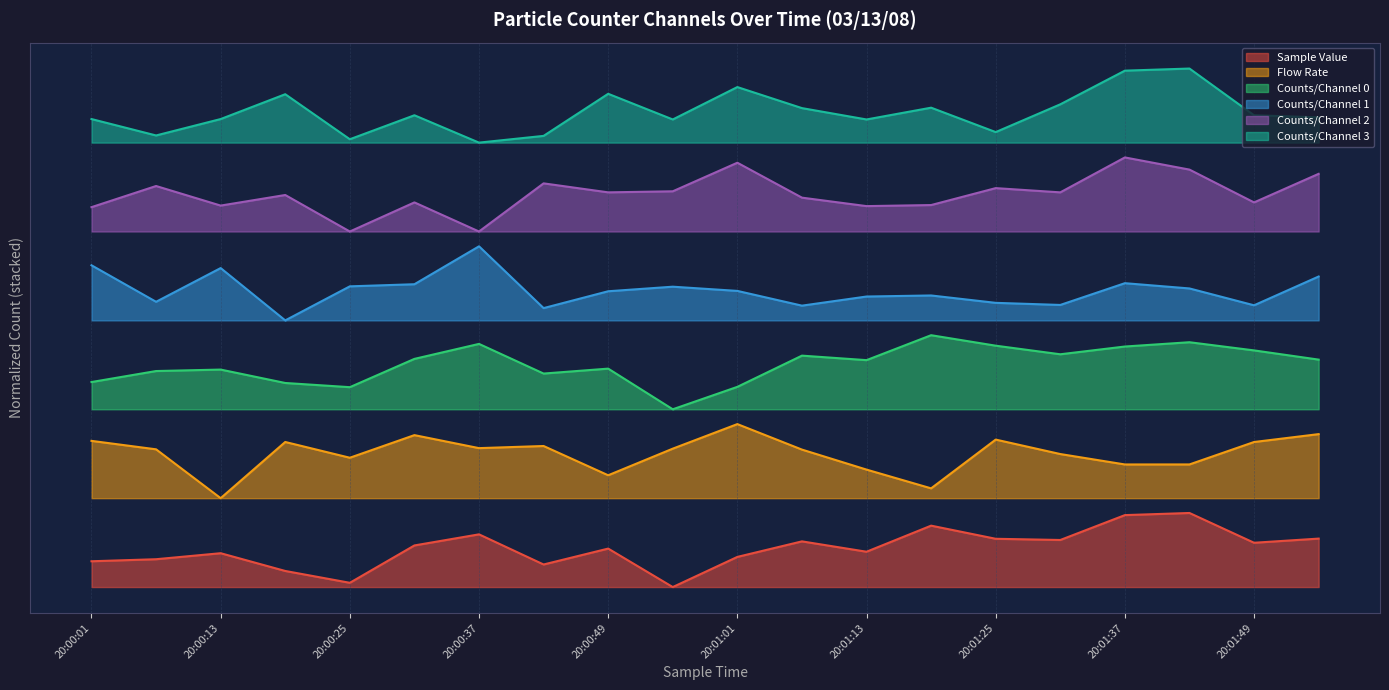

Rank the series at 20:01:19 from lowest to highest value.

Sample Value, Flow Rate, Counts/Channel 0, Counts/Channel 1, Counts/Channel 2, Counts/Channel 3